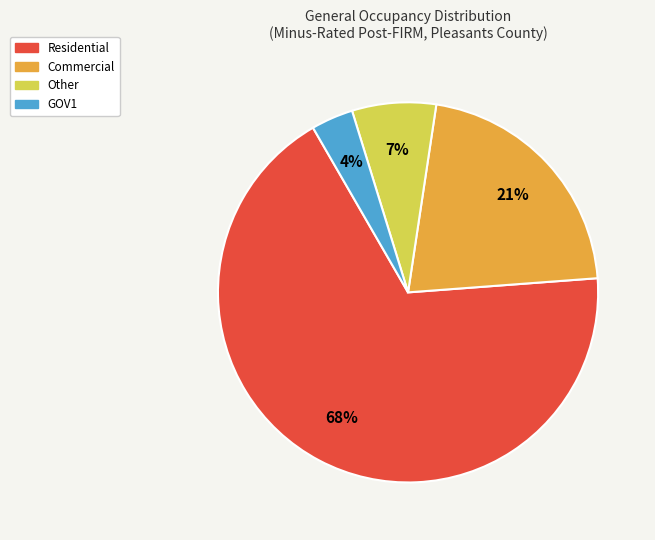

Which slice is the smallest?

GOV1